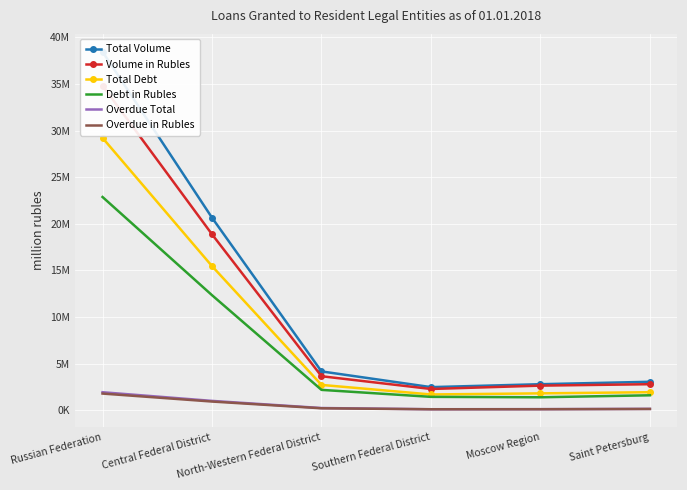

Reading left to right, transcribe all the data shown in this chart.

Total Volume: Russian Federation=38452742	Central Federal District=20658123	North-Western Federal District=4179539	Southern Federal District=2494200	Moscow Region=2807851	Saint Petersburg=3067574
Volume in Rubles: Russian Federation=34818075	Central Federal District=18879973	North-Western Federal District=3662984	Southern Federal District=2295698	Moscow Region=2654708	Saint Petersburg=2808270
Total Debt: Russian Federation=29219395	Central Federal District=15469224	North-Western Federal District=2731593	Southern Federal District=1707252	Moscow Region=1825559	Saint Petersburg=1950328
Debt in Rubles: Russian Federation=22880037	Central Federal District=12350989	North-Western Federal District=2199637	Southern Federal District=1451468	Moscow Region=1406640	Saint Petersburg=1618747
Overdue Total: Russian Federation=1946557	Central Federal District=1019419	North-Western Federal District=253760	Southern Federal District=123726	Moscow Region=132854	Saint Petersburg=162422
Overdue in Rubles: Russian Federation=1803848	Central Federal District=949019	North-Western Federal District=224972	Southern Federal District=120523	Moscow Region=125273	Saint Petersburg=152683